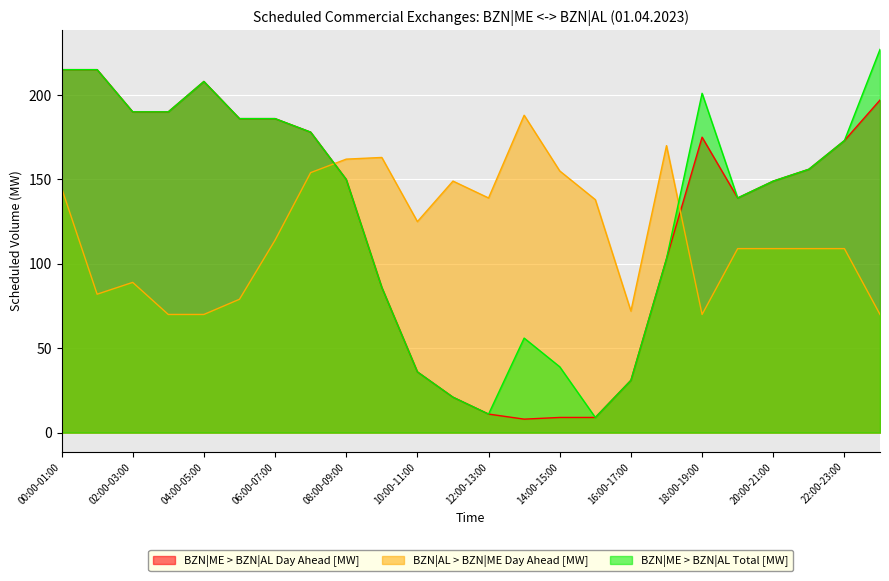

Which series changed the most between 03:00-04:00 and 20:00-21:00?

BZN|ME > BZN|AL Day Ahead [MW]